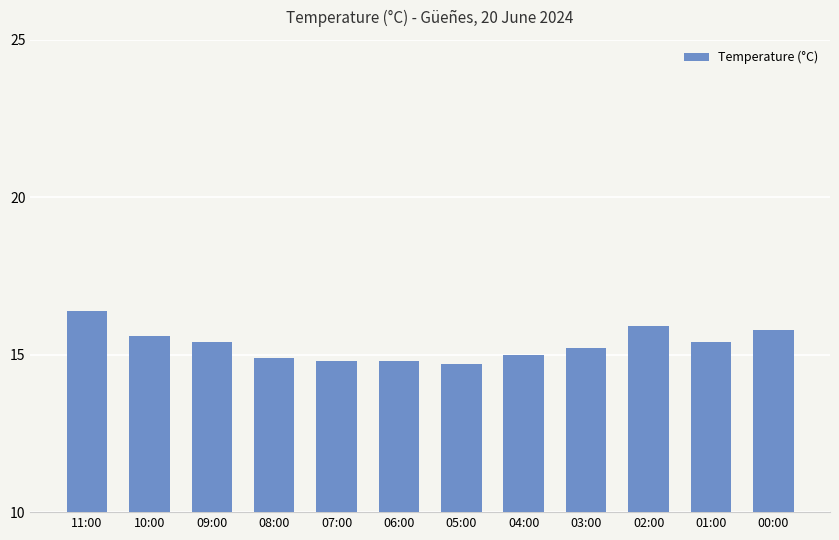

What position from the left is 01:00?

11